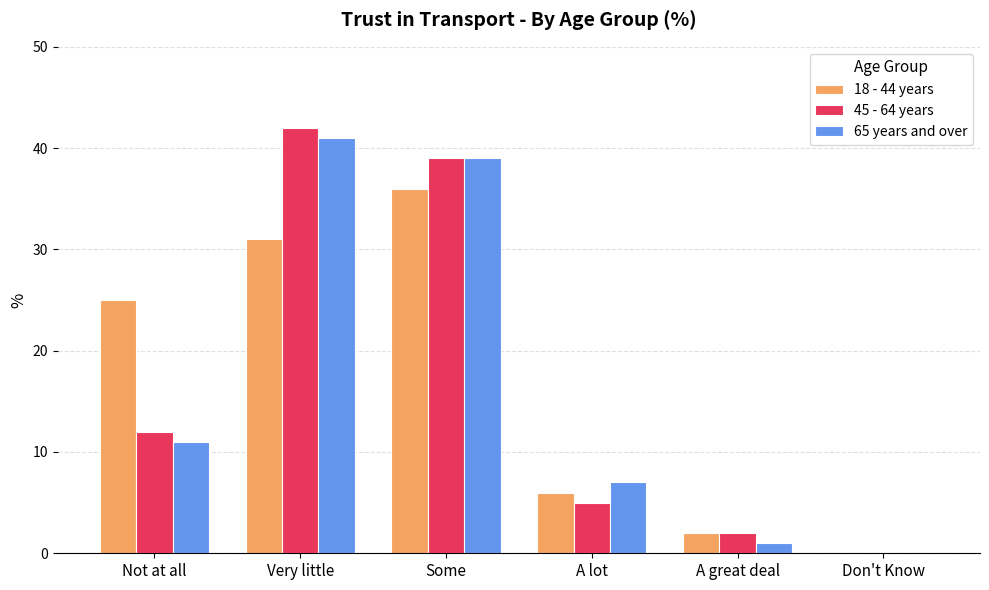

What is the total value across all series at Very little?

114